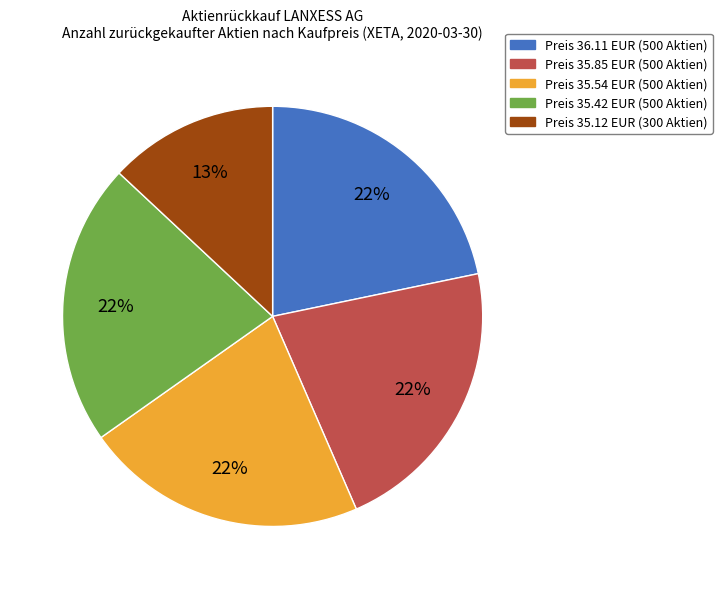

Combined, do Preis 35.54 EUR (500 Aktien) and Preis 35.42 EUR (500 Aktien) account for over 50%?

No